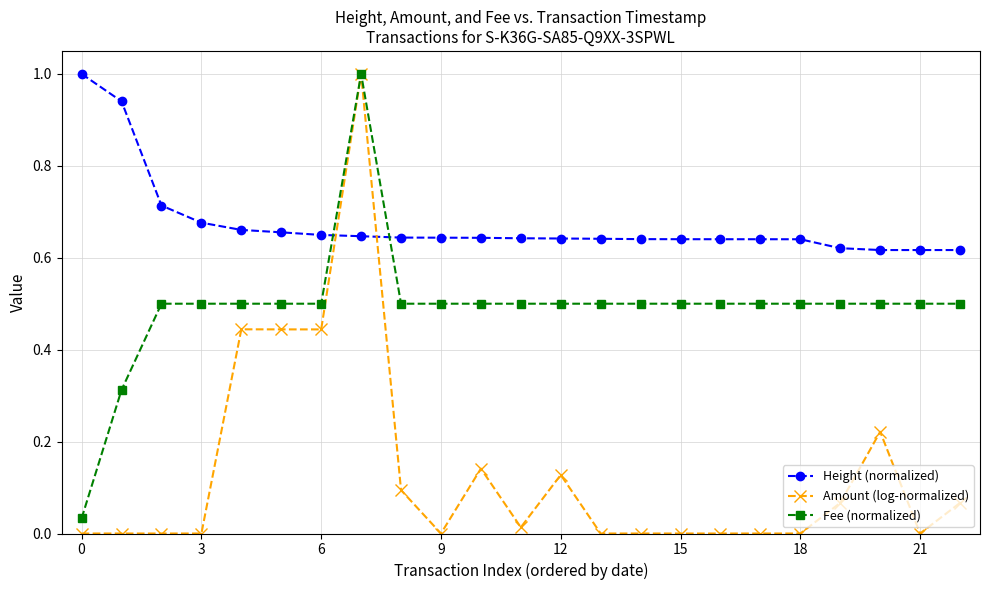

What is the maximum value for Amount (log-normalized)?

1.0